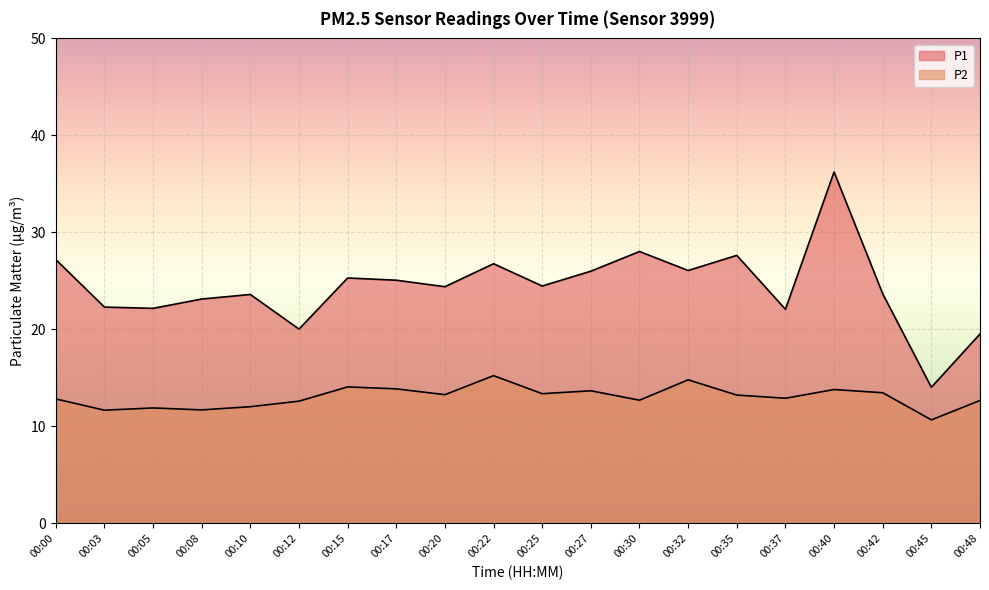

Reading right to left, list all the values displayed in this chart.

P1: 19.5	14.0	23.7	36.2	22.1	27.6	26.1	28.0	26.0	24.5	26.8	24.4	25.1	25.3	20.0	23.6	23.1	22.2	22.3	27.2
P2: 12.7	10.7	13.5	13.8	12.9	13.2	14.8	12.7	13.7	13.4	15.2	13.3	13.9	14.1	12.6	12.0	11.7	11.9	11.7	12.8